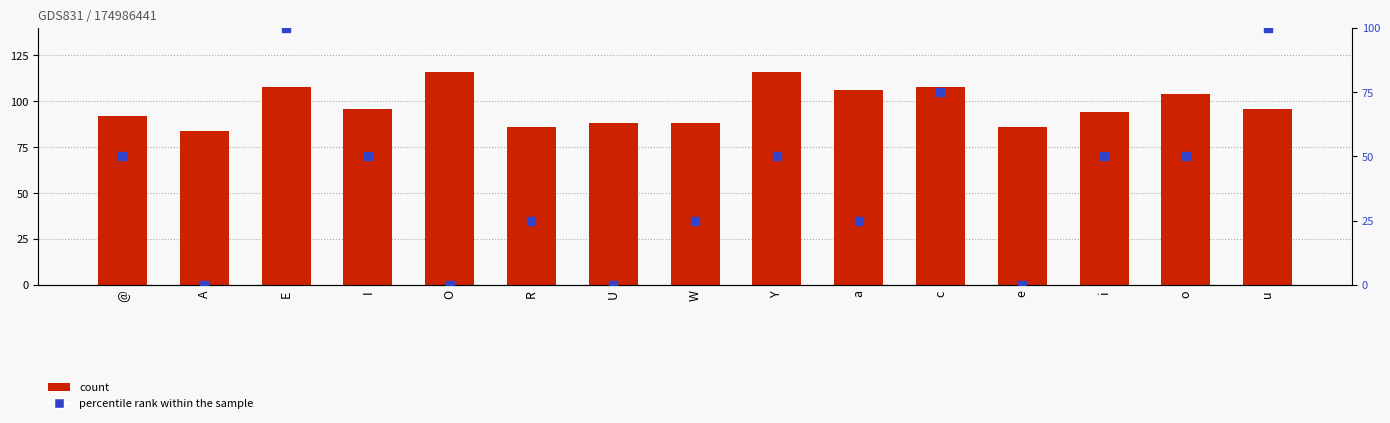

How many data points in percentile rank within the sample are less than 50?

7